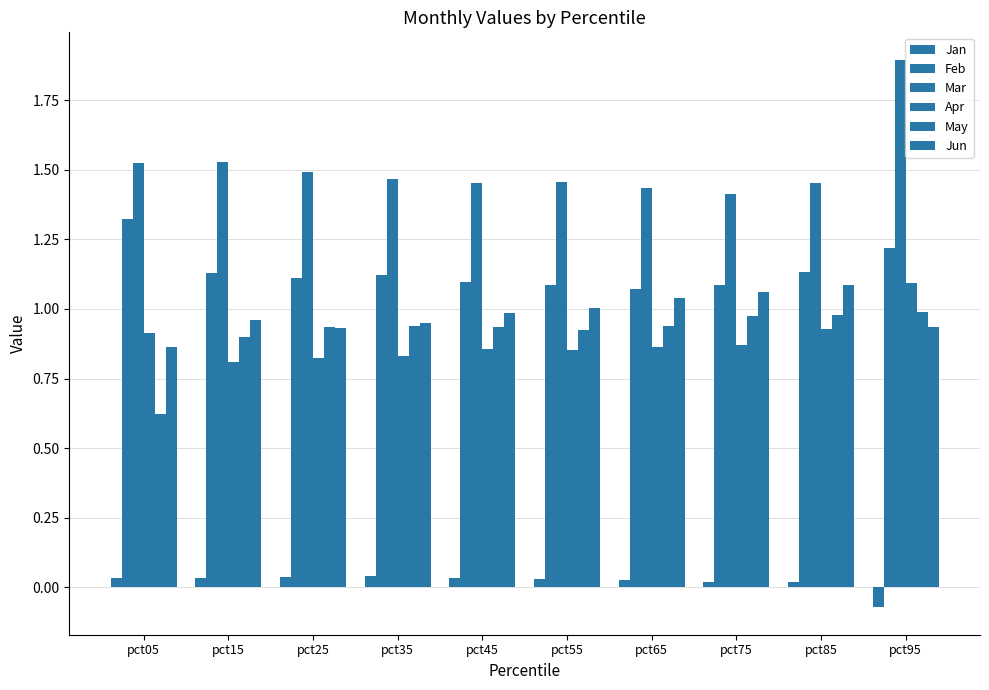

List the labels in order of Jan value, largest first.

pct35, pct25, pct05, pct15, pct45, pct55, pct65, pct85, pct75, pct95